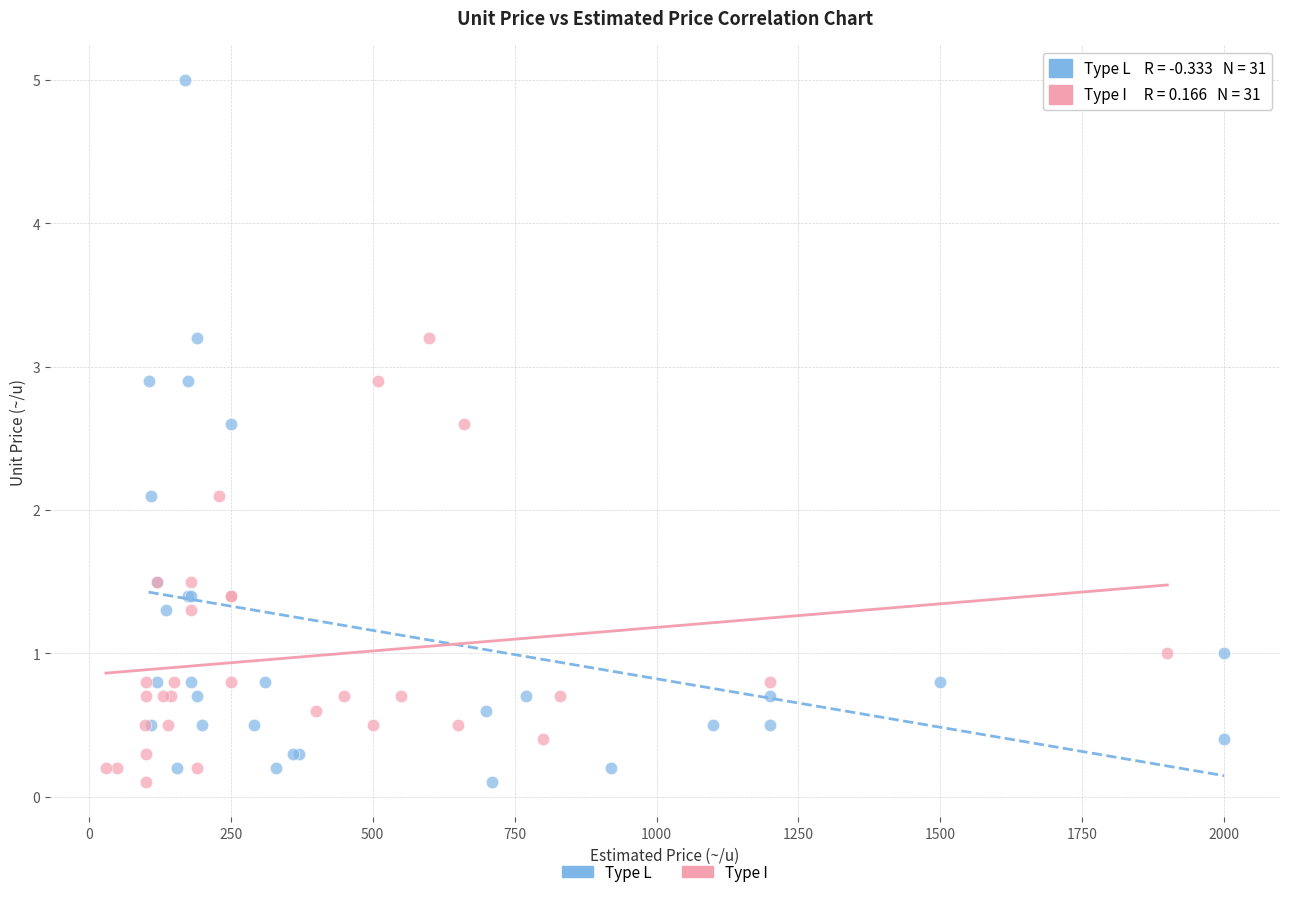

Which series has the largest Y range (max minus min)?

Type L